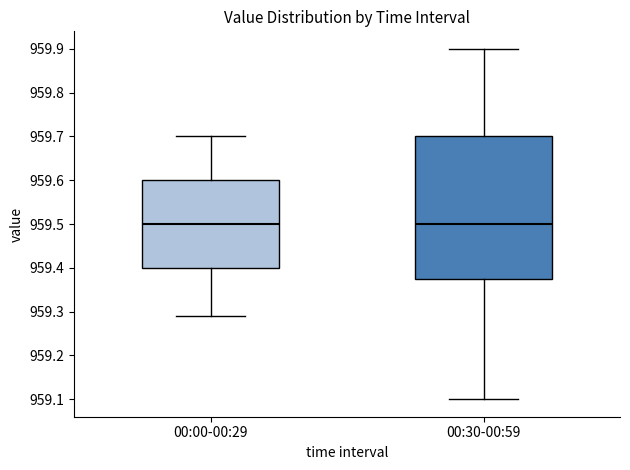

Which box is the tallest, from its lower edge to its upper edge?

00:30-00:59